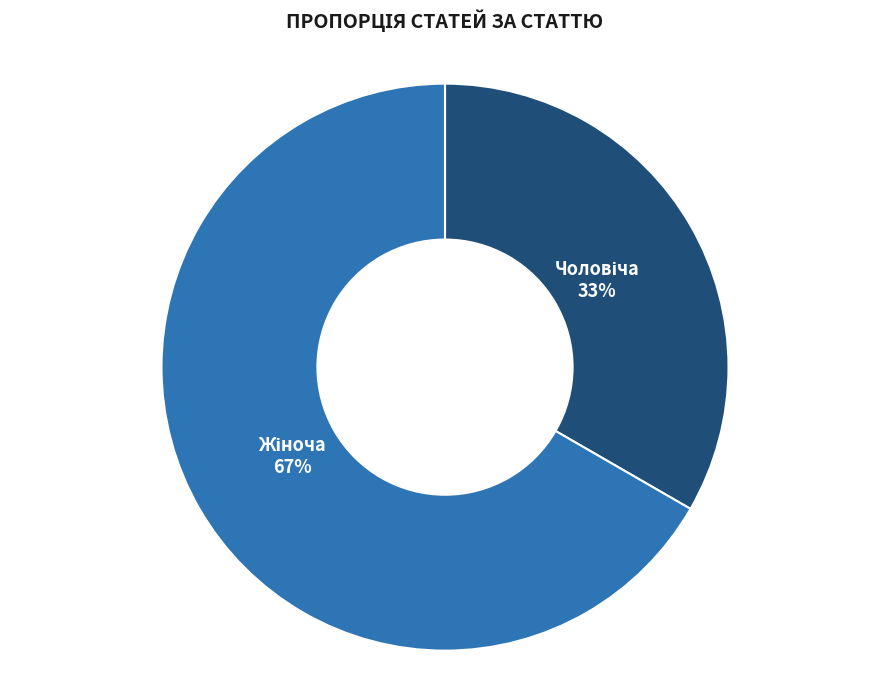

To the nearest percent, what is the average slice percentage?

50%